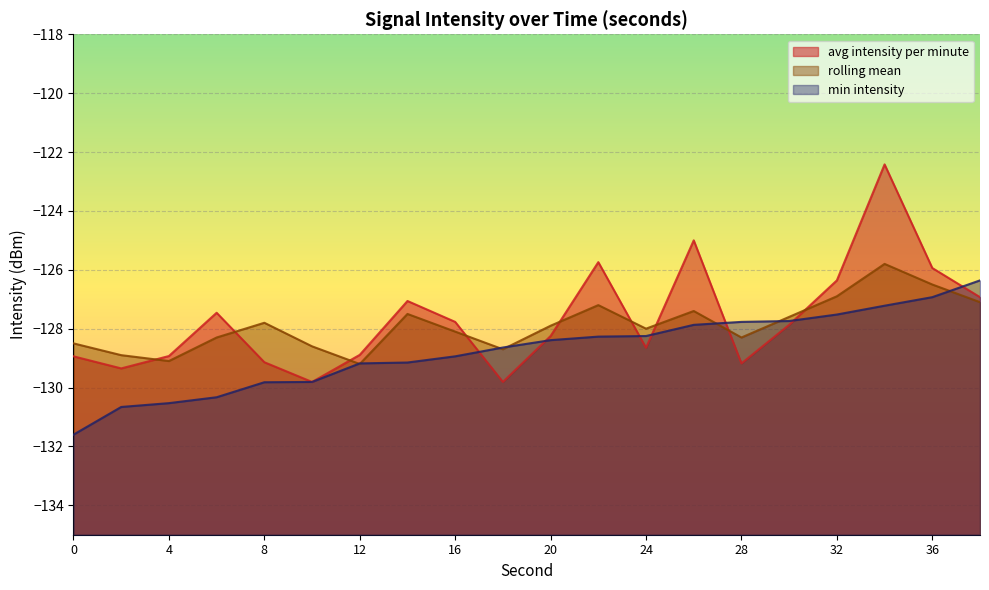

What is the difference between the maximum and minimum values in the min intensity series?

5.2